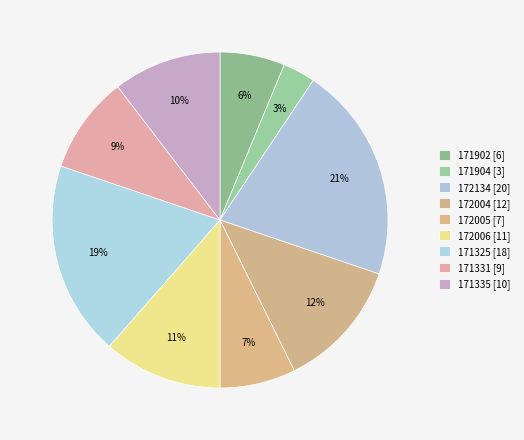

How many slices are in this pie chart?

9